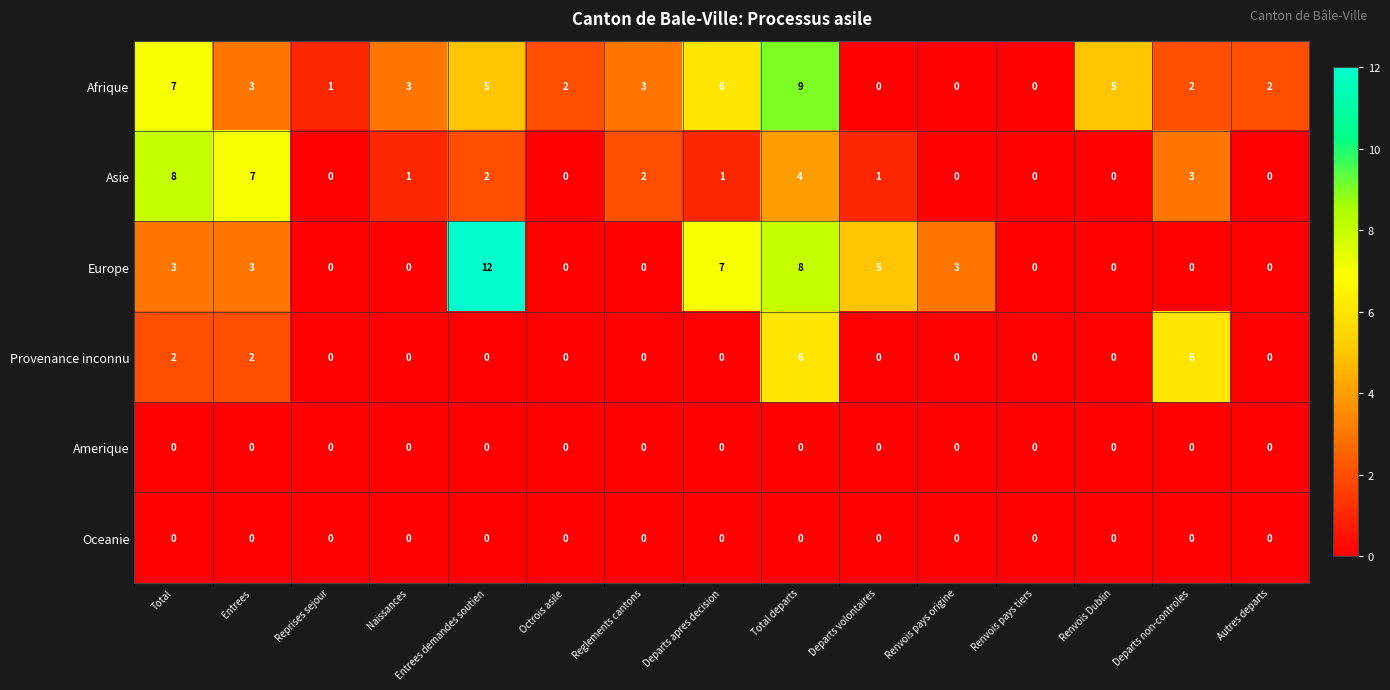

Count the Provenance inconnu values in the range 0 to 2.

13